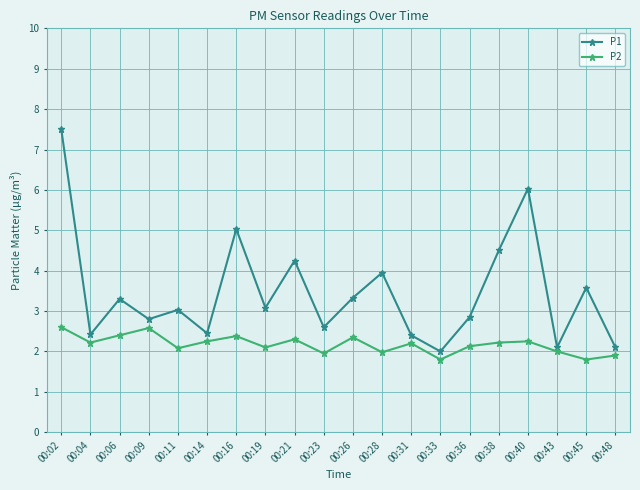

What is the approximate value of P1 at 00:02?

7.5